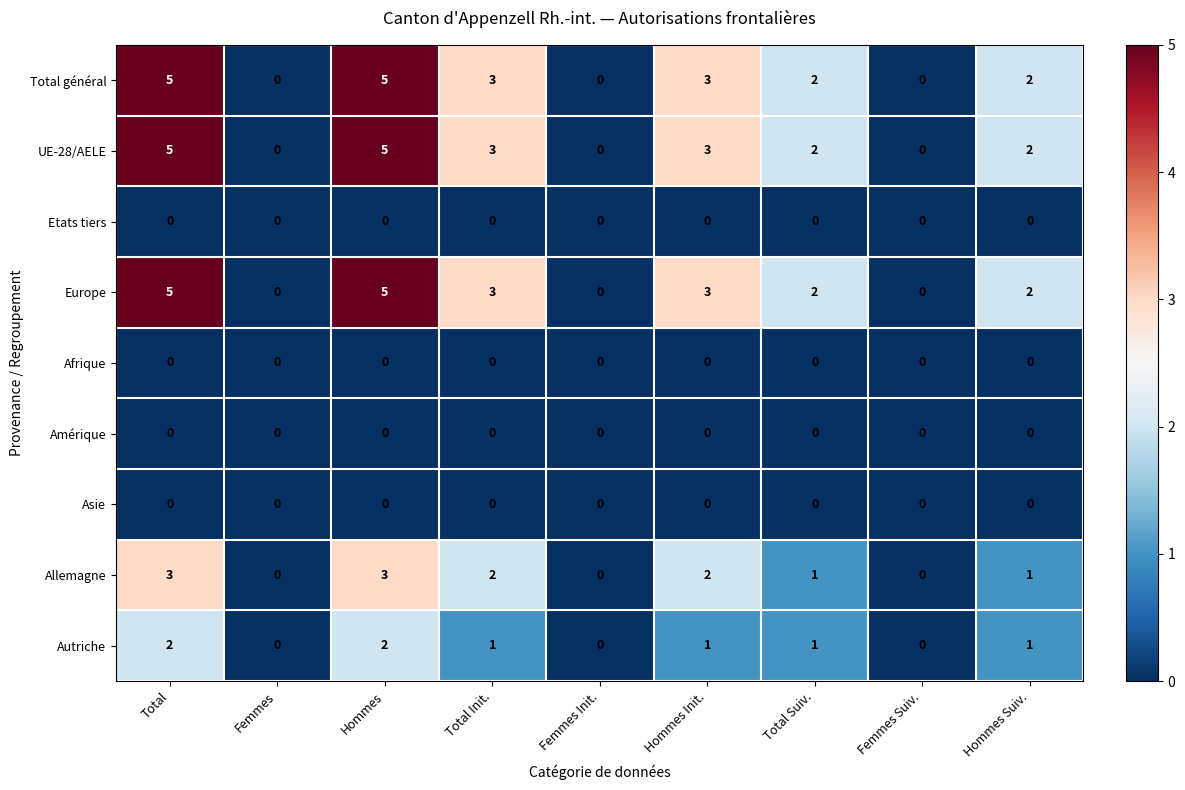

True or false: Allemagne has a value of 1 at Hommes Suiv..

True